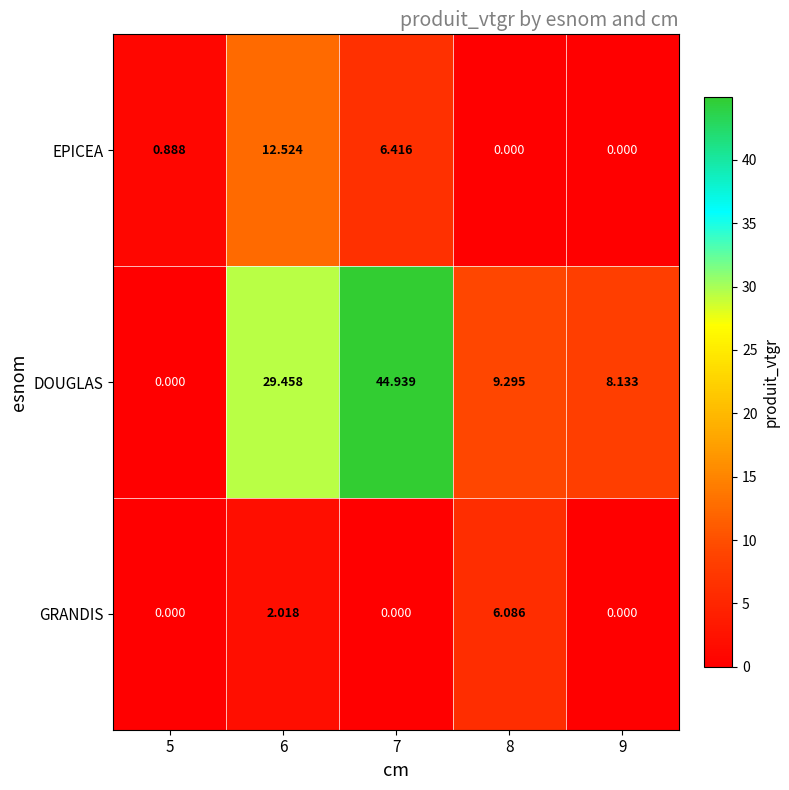

How many values in the DOUGLAS series are below 9?

2